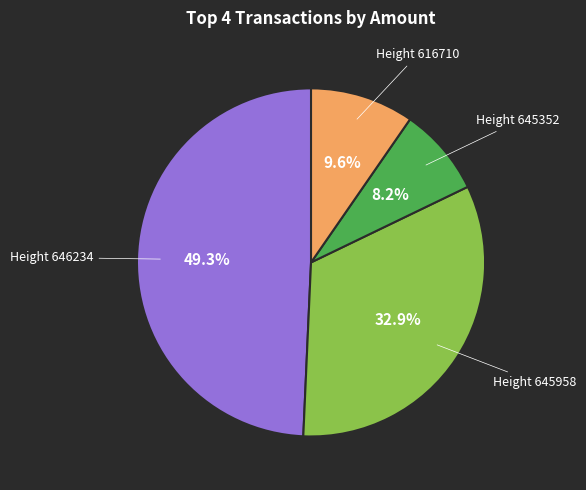

How many segments does this pie chart have?

4